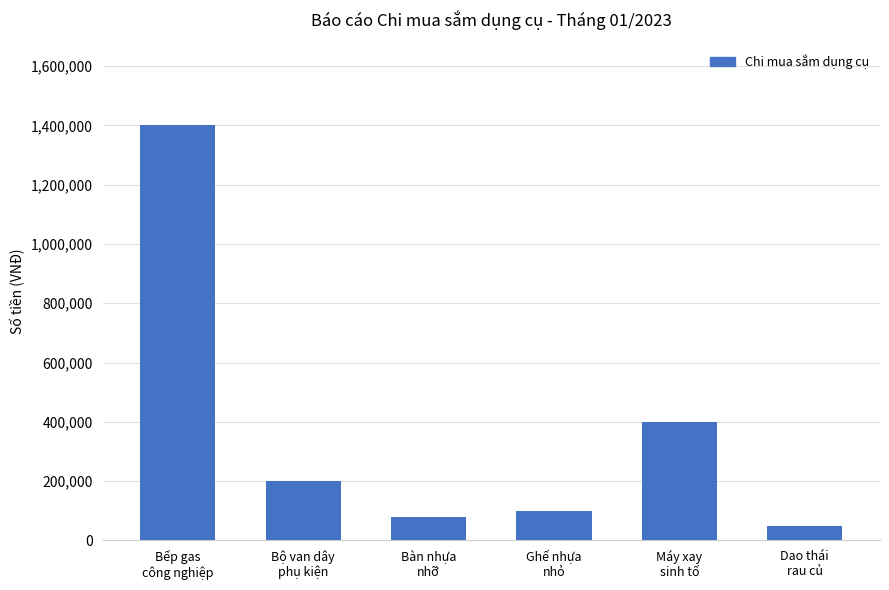

The value at Máy xay
sinh tố is 603660. True or false?

False